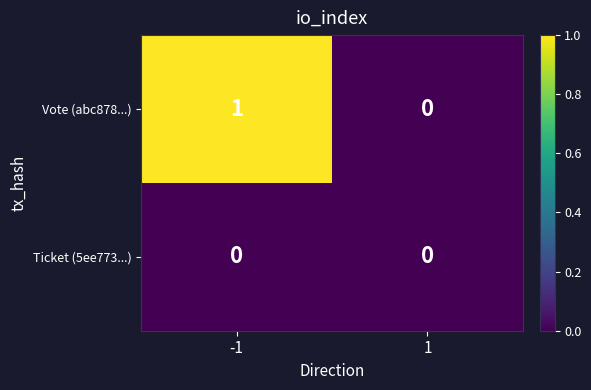

Reading right to left, transcribe all the data shown in this chart.

Vote (abc878...): 0	1
Ticket (5ee773...): 0	0